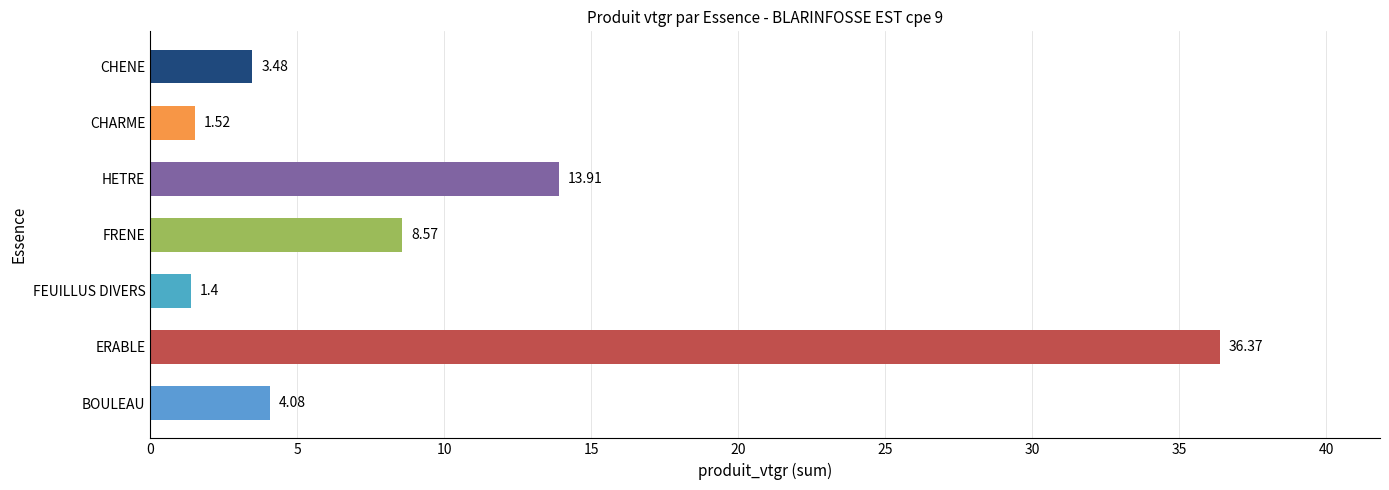

What is the average value?

9.9